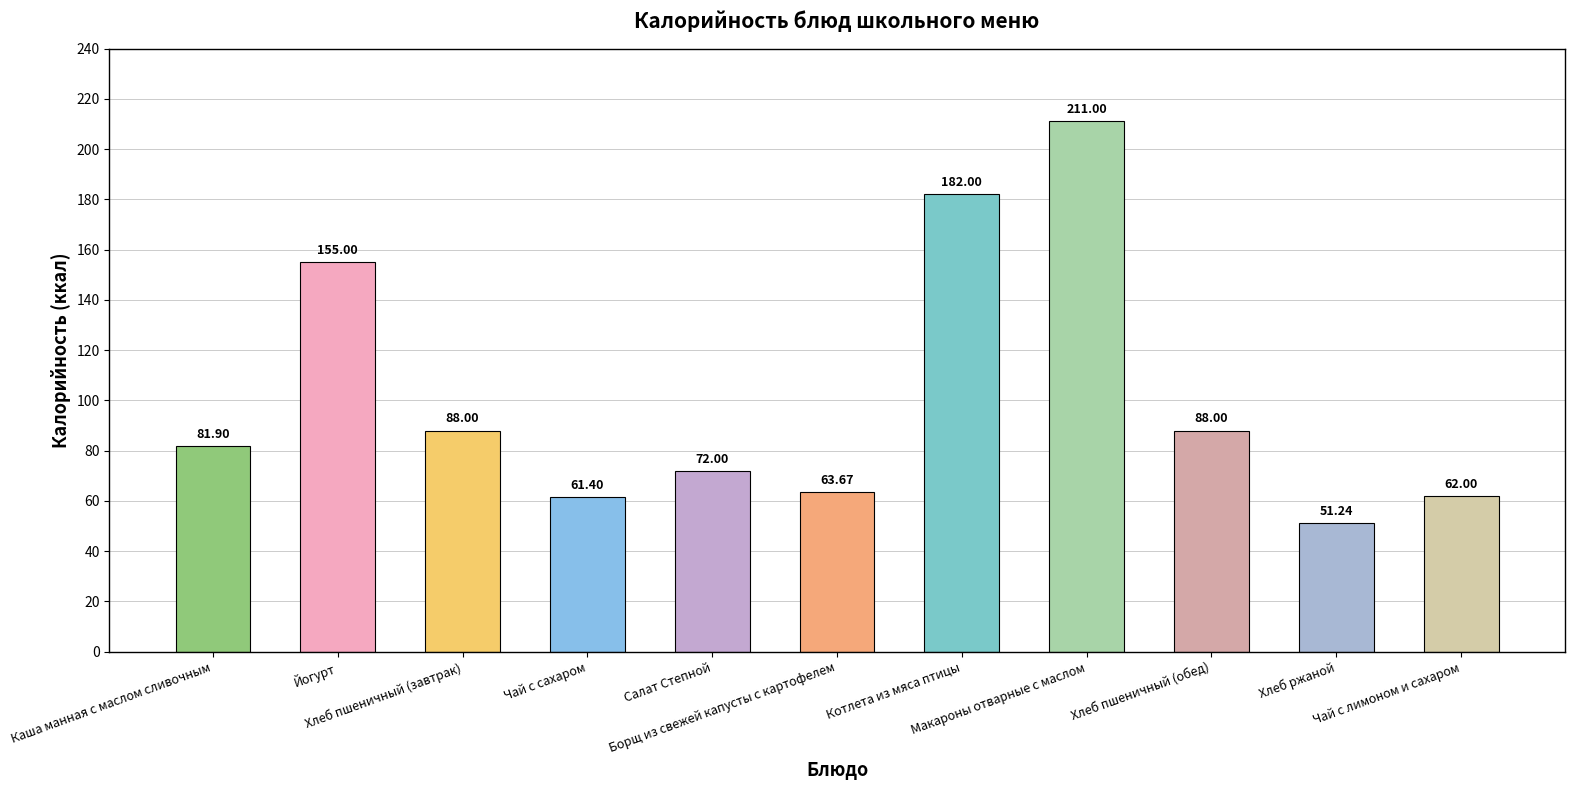

Does the chart contain any negative values?

No